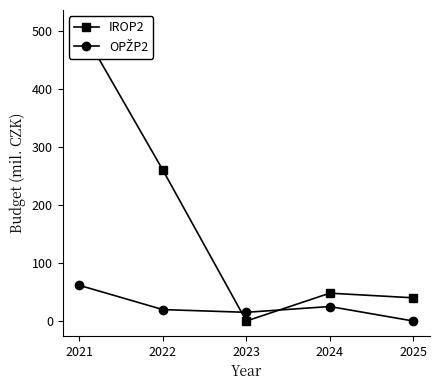

Reading left to right, extract all data points from this chart.

IROP2: 2021=510.5	2022=260.1	2023=0.0	2024=48.0	2025=40.0
OPŽP2: 2021=61.5	2022=19.7	2023=15.0	2024=25.0	2025=0.0